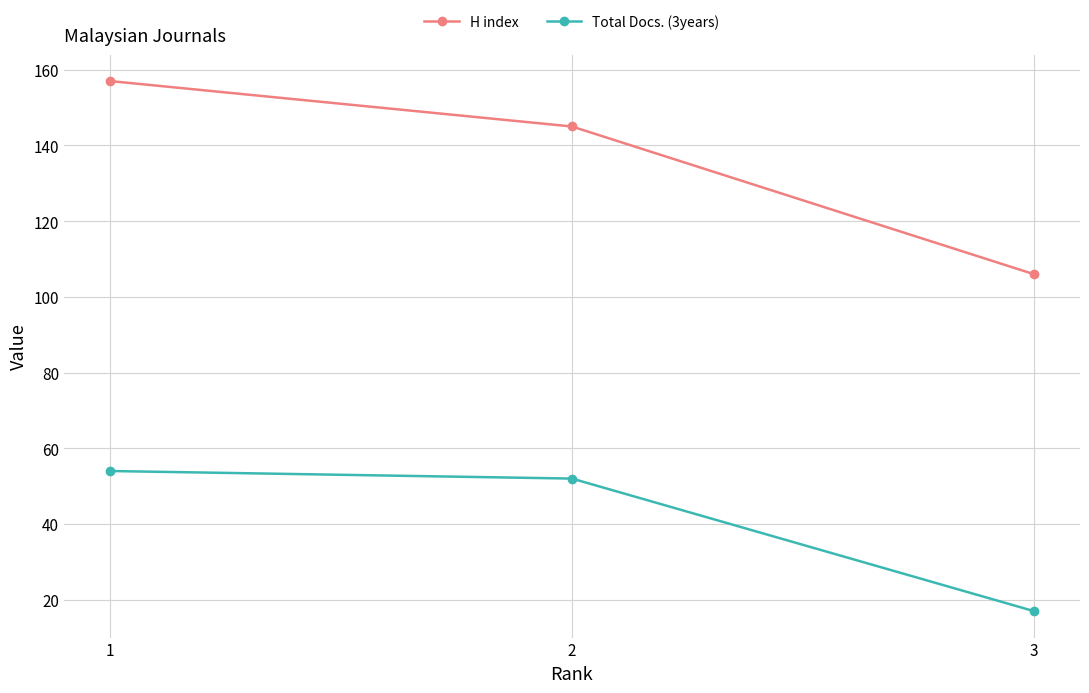

At which label is Total Docs. (3years) closest to 35?

2